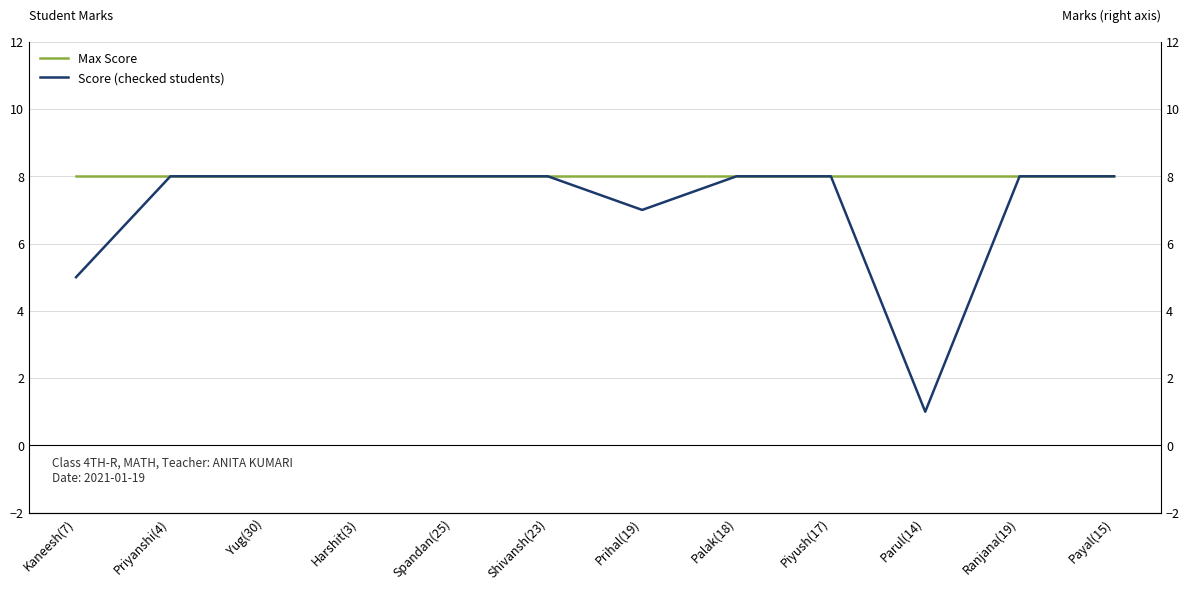

True or false: Max Score and Score (checked students) intersect in this chart.

False